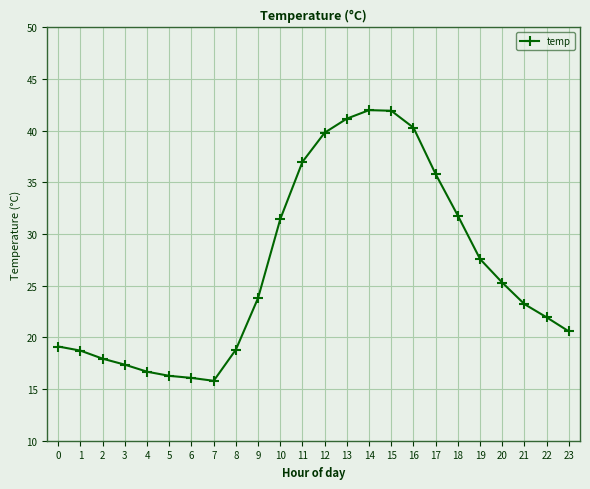

The chart shows a value of 18.7 at 1. True or false?

True